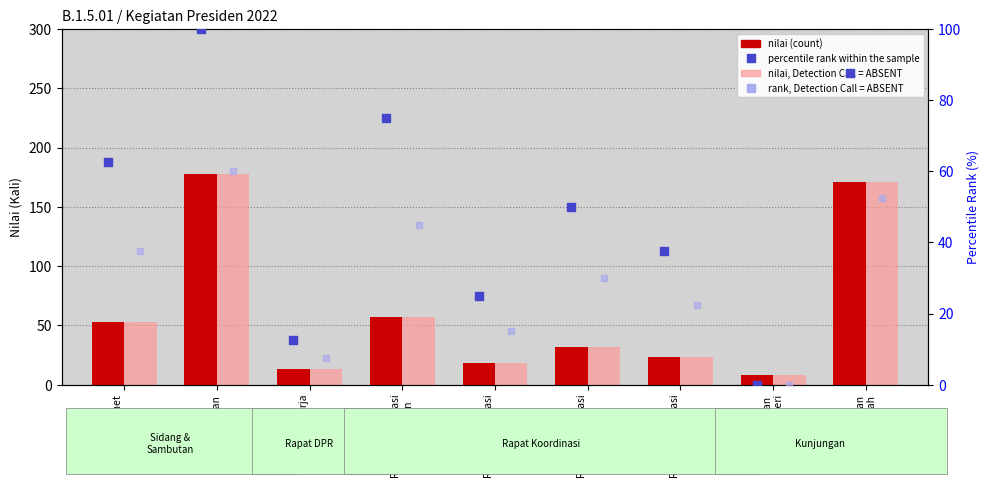

At how many categories does at least one series exceed 61?

4